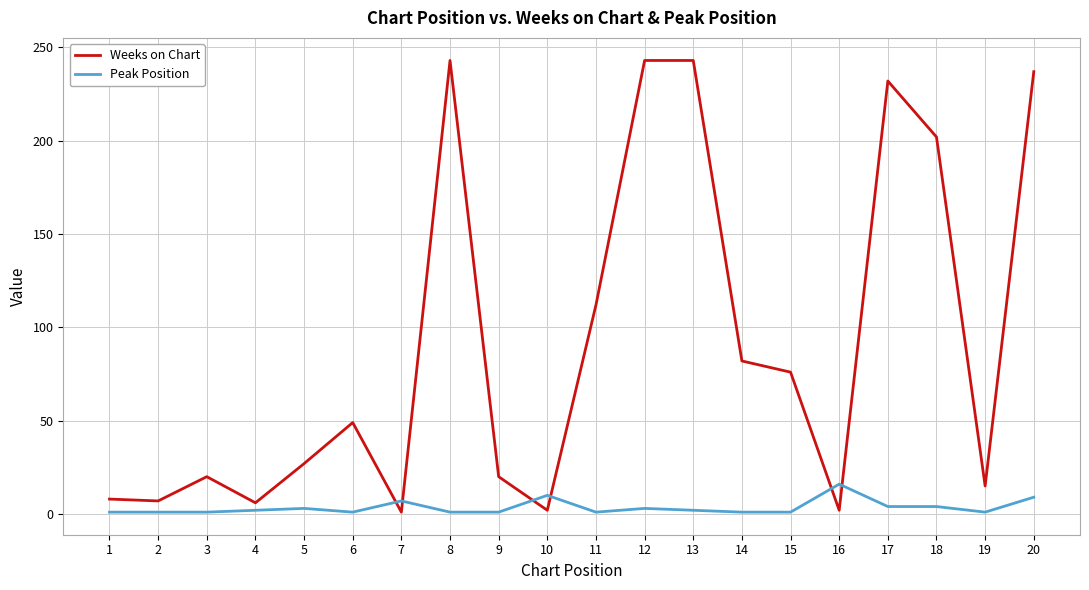

The value of Peak Position at 8 is 1. True or false?

True